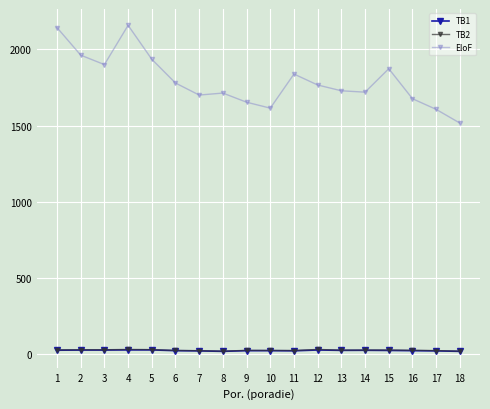

Where is the first local maximum for EloF?

4